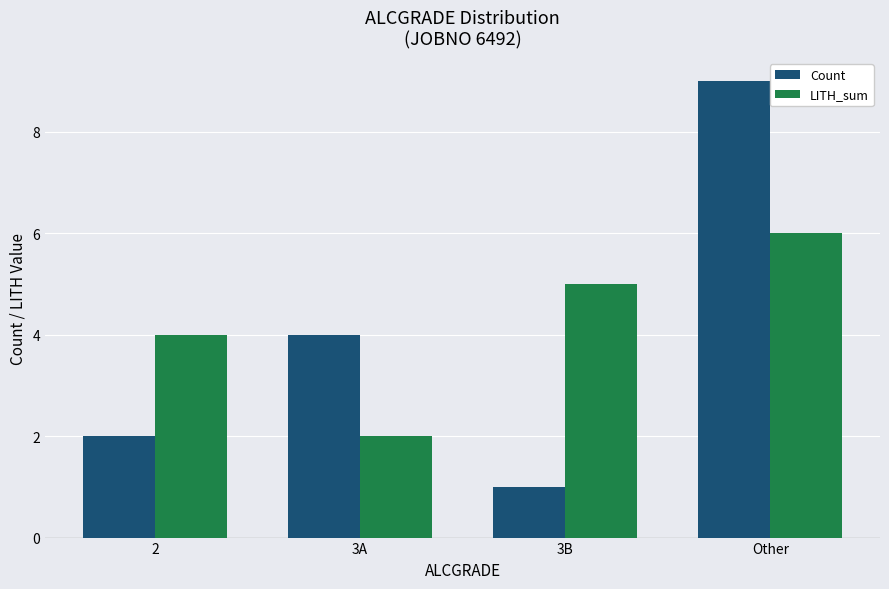

What is the sum of the Count values at 2 and 3A?

6